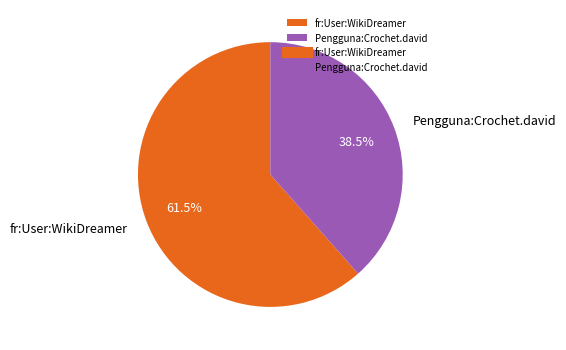

How many slices are in this pie chart?

2